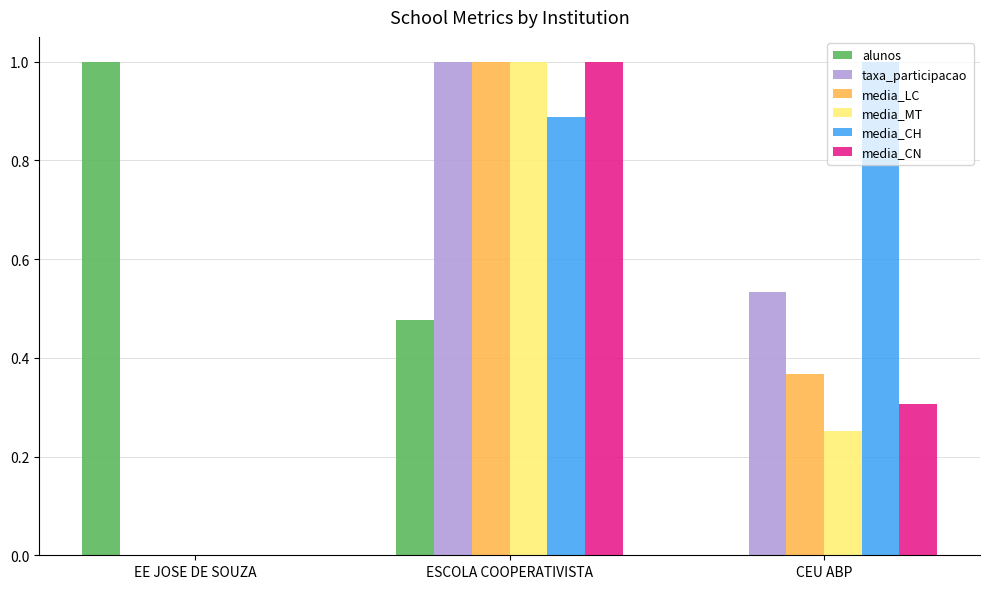

Which category has the highest value in the alunos series?

EE JOSE DE SOUZA